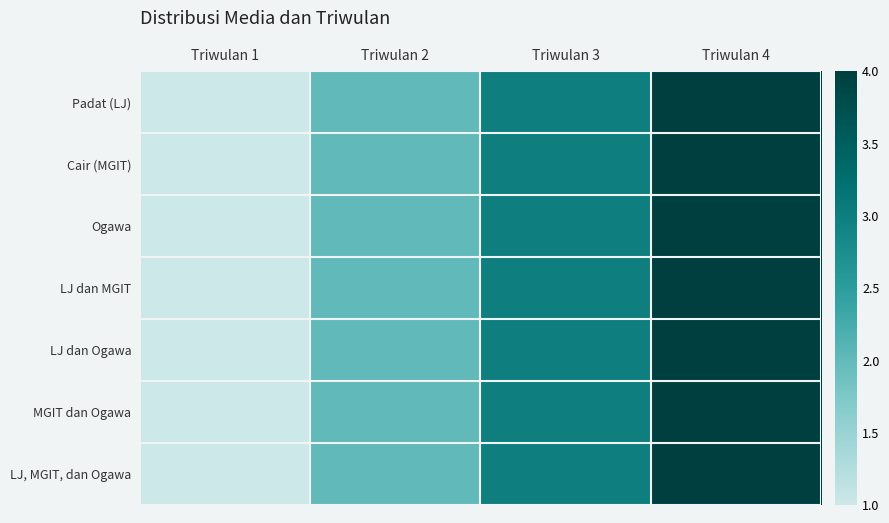

Reading left to right, extract all data points from this chart.

Padat (LJ): Triwulan 1=1	Triwulan 2=2	Triwulan 3=3	Triwulan 4=4
Cair (MGIT): Triwulan 1=1	Triwulan 2=2	Triwulan 3=3	Triwulan 4=4
Ogawa: Triwulan 1=1	Triwulan 2=2	Triwulan 3=3	Triwulan 4=4
LJ dan MGIT: Triwulan 1=1	Triwulan 2=2	Triwulan 3=3	Triwulan 4=4
LJ dan Ogawa: Triwulan 1=1	Triwulan 2=2	Triwulan 3=3	Triwulan 4=4
MGIT dan Ogawa: Triwulan 1=1	Triwulan 2=2	Triwulan 3=3	Triwulan 4=4
LJ, MGIT, dan Ogawa: Triwulan 1=1	Triwulan 2=2	Triwulan 3=3	Triwulan 4=4